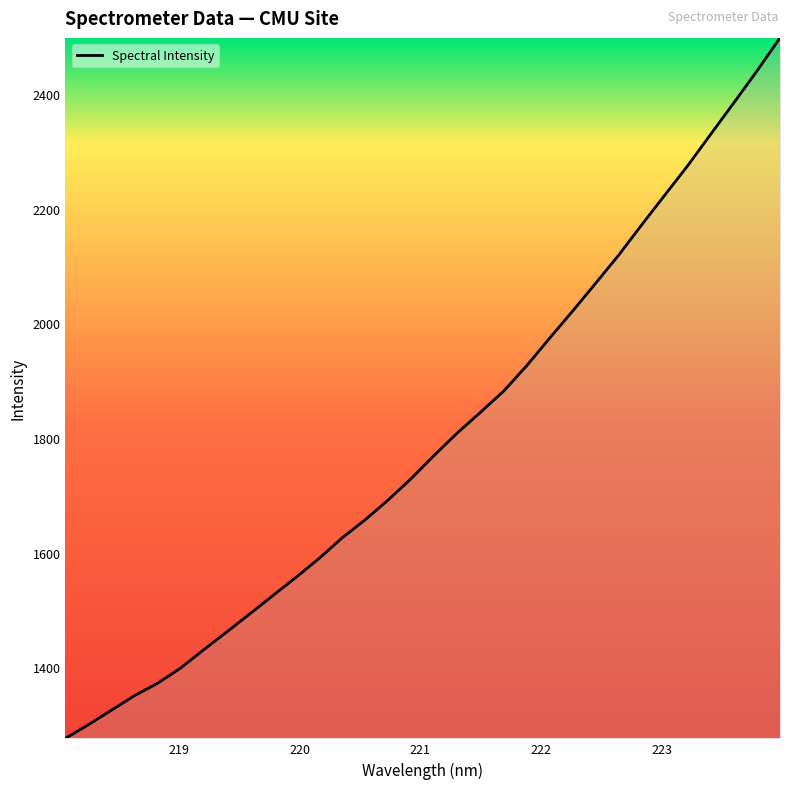

What is the greatest value displayed?

2498.1